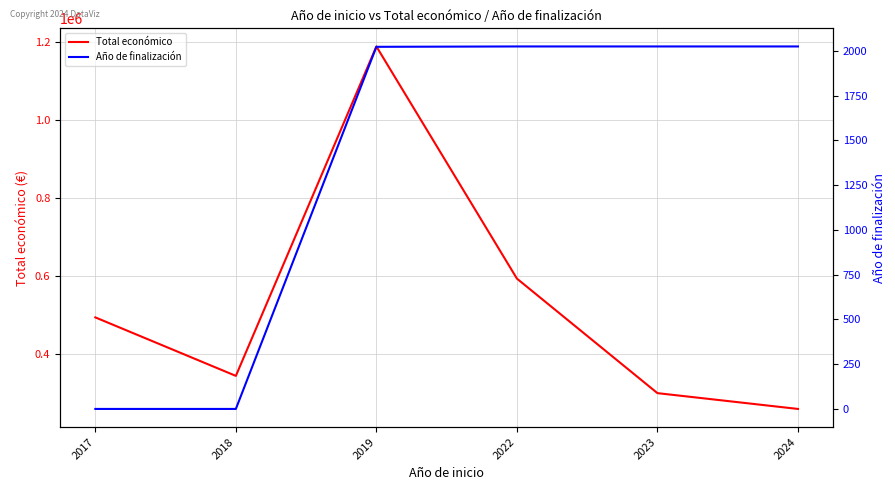

Which category has the lowest value in the Año de finalización series?

2017